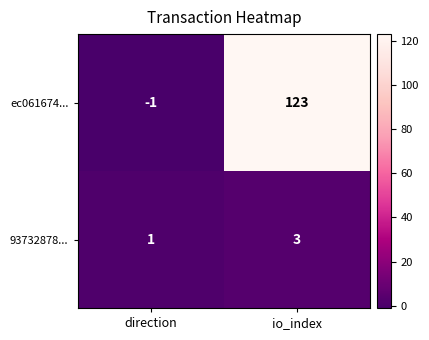

Which series has the widest spread of values?

ec061674...